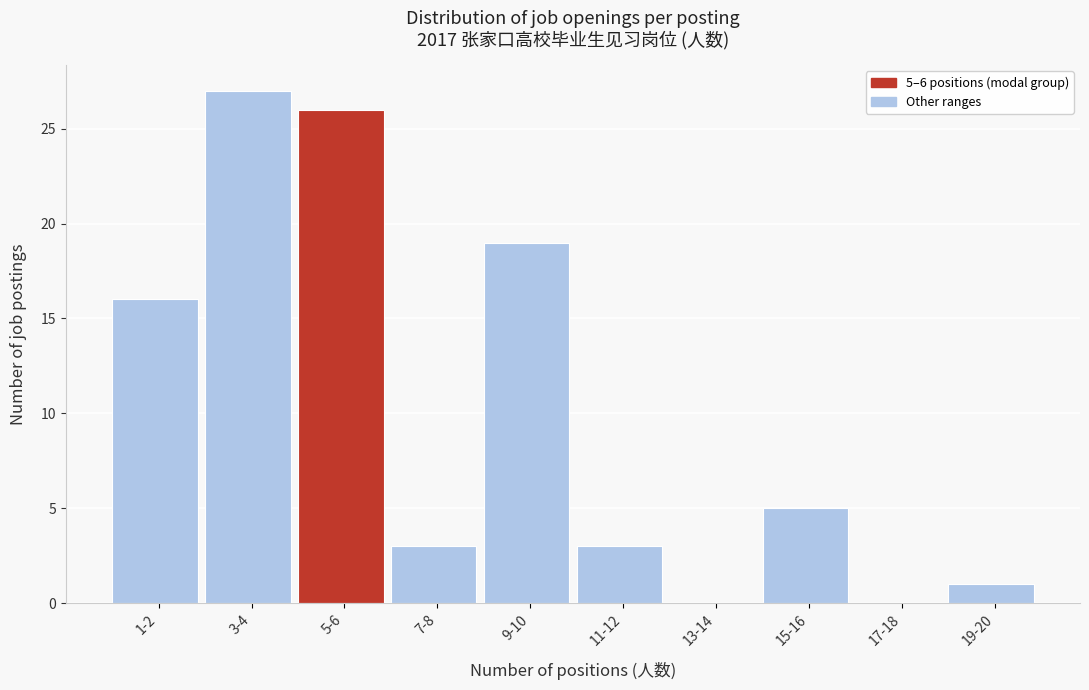

Reading right to left, extract all data points from this chart.

19-20=1	17-18=0	15-16=5	13-14=0	11-12=3	9-10=19	7-8=3	5-6=26	3-4=27	1-2=16